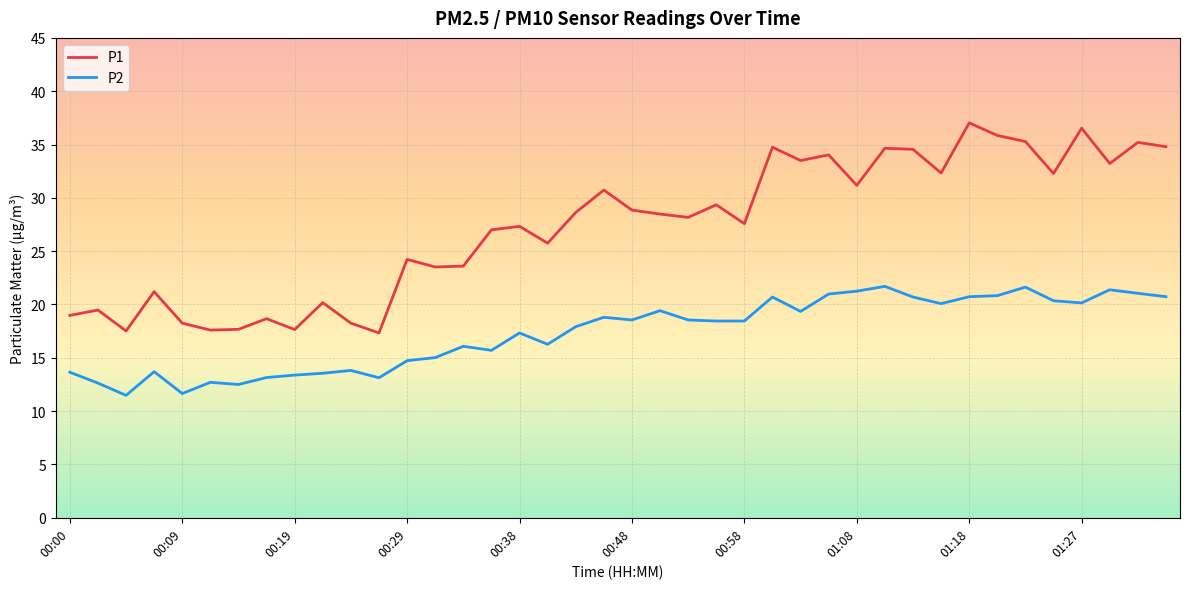

What is the difference between the maximum and minimum values in the P2 series?

10.2